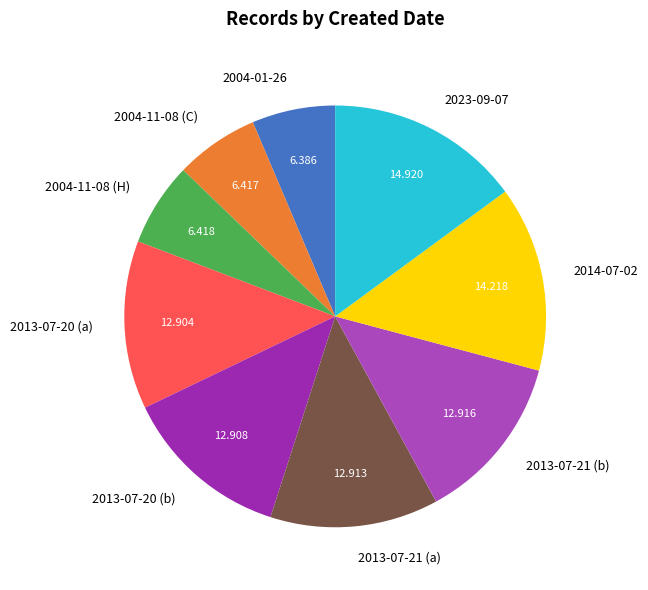

Does 2004-01-26 represent more than half of the total?

No